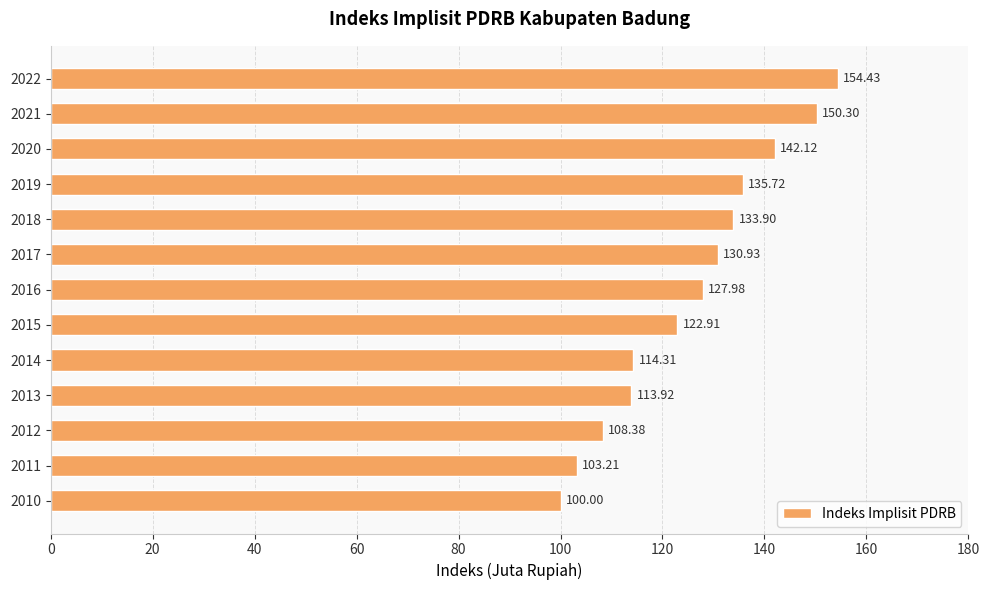

Are the bars horizontal?

Yes